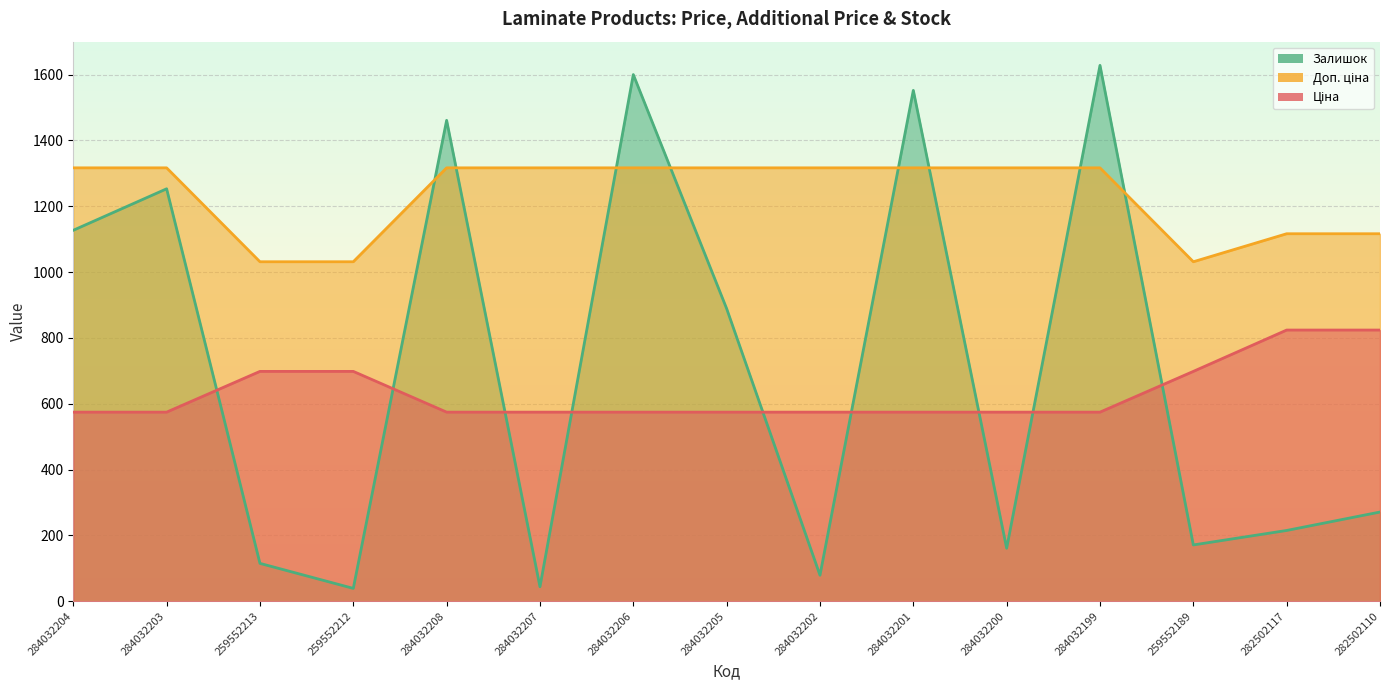

Which series has the widest spread of values?

Залишок